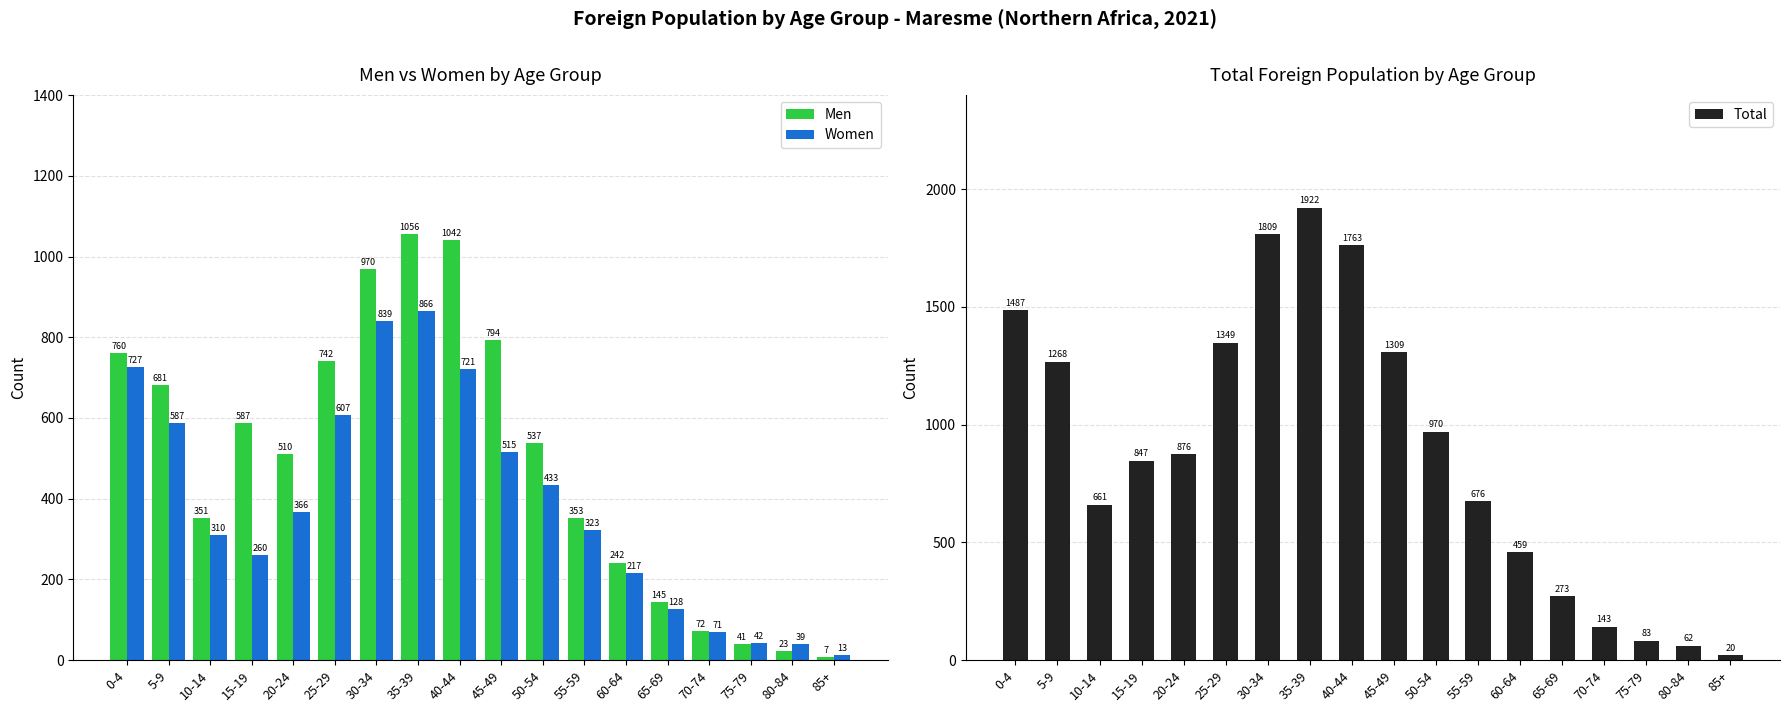

What is the average value of the Total series?

888